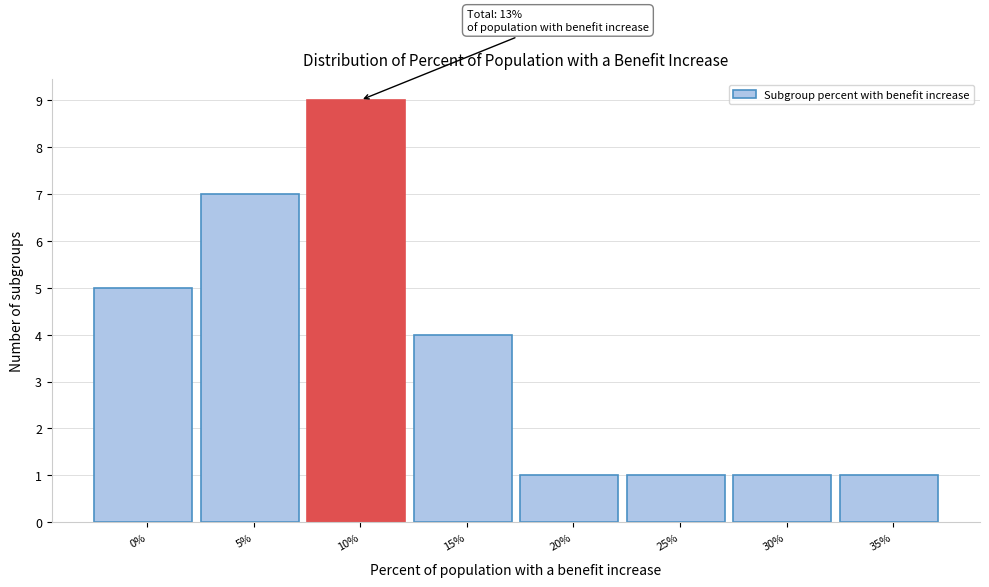

Reading left to right, list all the values displayed in this chart.

0%=5	5%=7	10%=9	15%=4	20%=1	25%=1	30%=1	35%=1